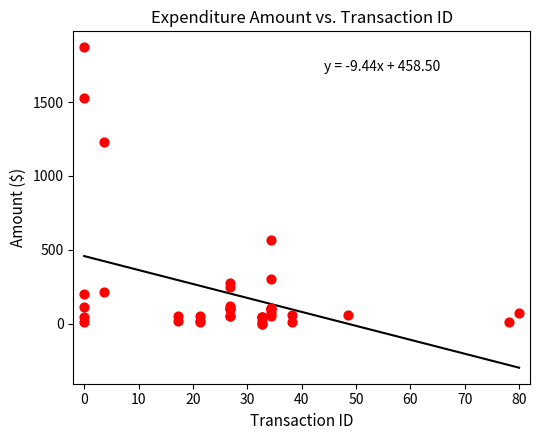

What Y value in the scatter plot is closest to 935?

1232.5